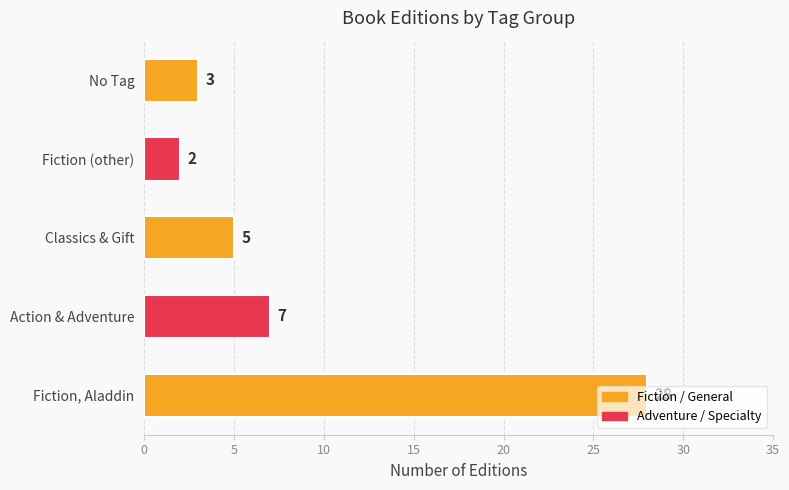

Count the number of categories in the chart.

5